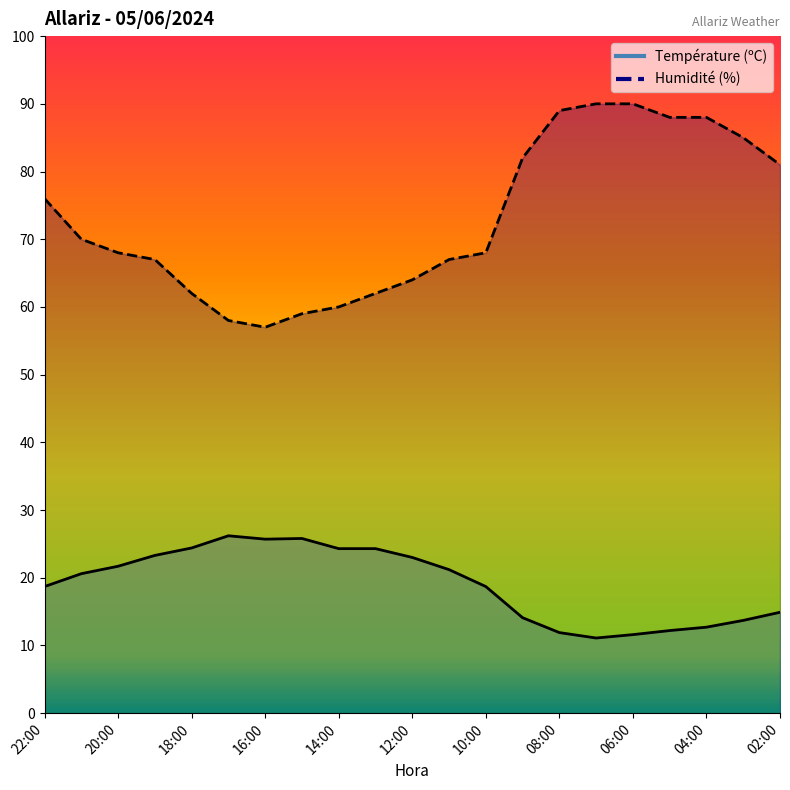

The Température (ºC) series shows 20.6 at 21:00. True or false?

True